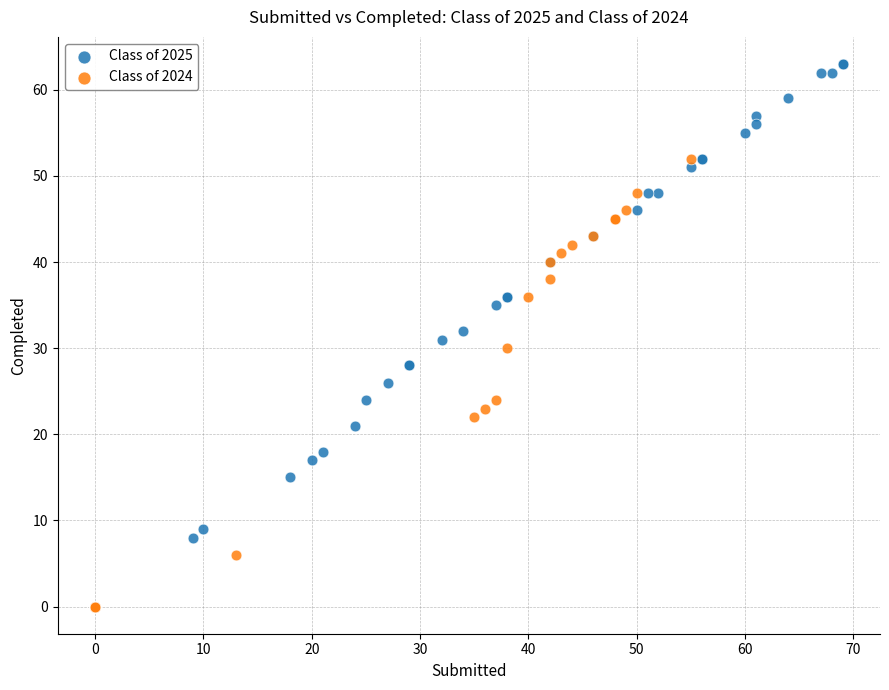

Which series has the widest spread of Y values?

Class of 2025